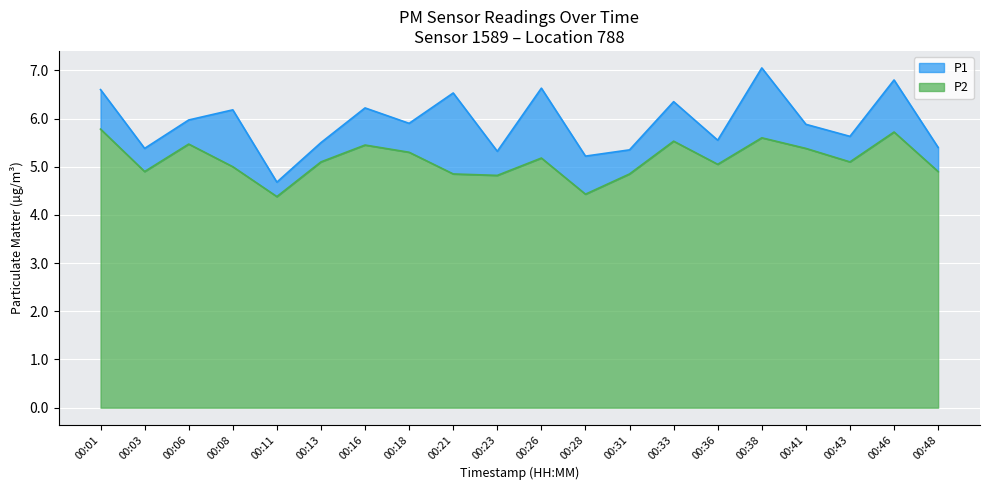

What is the minimum value for P1?

4.7